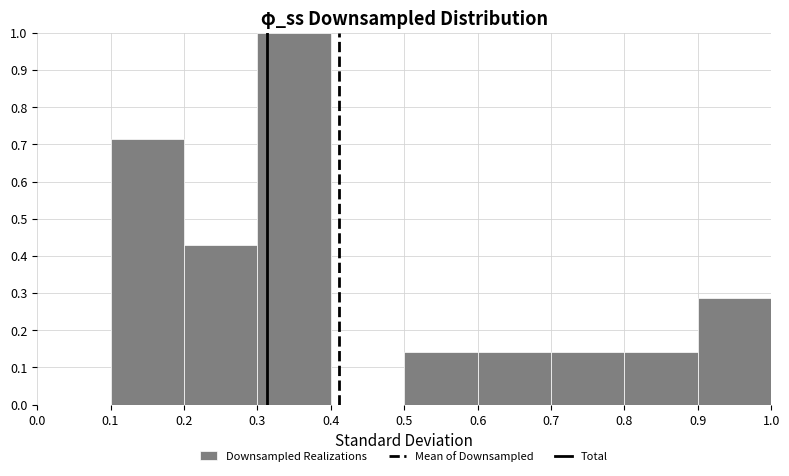

What is the height of the bar covering 0.7 to 0.8 on the x-axis? The values are not printed on the chart, so give them approximately, as read against the axis.

0.14